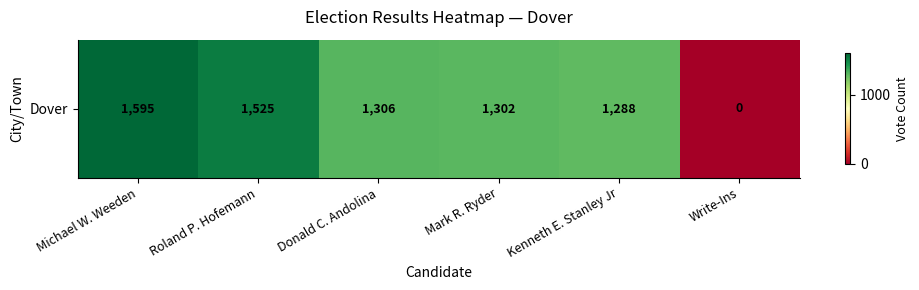

Reading left to right, list all the values displayed in this chart.

Michael W. Weeden=1595	Roland P. Hofemann=1525	Donald C. Andolina=1306	Mark R. Ryder=1302	Kenneth E. Stanley Jr=1288	Write-Ins=0